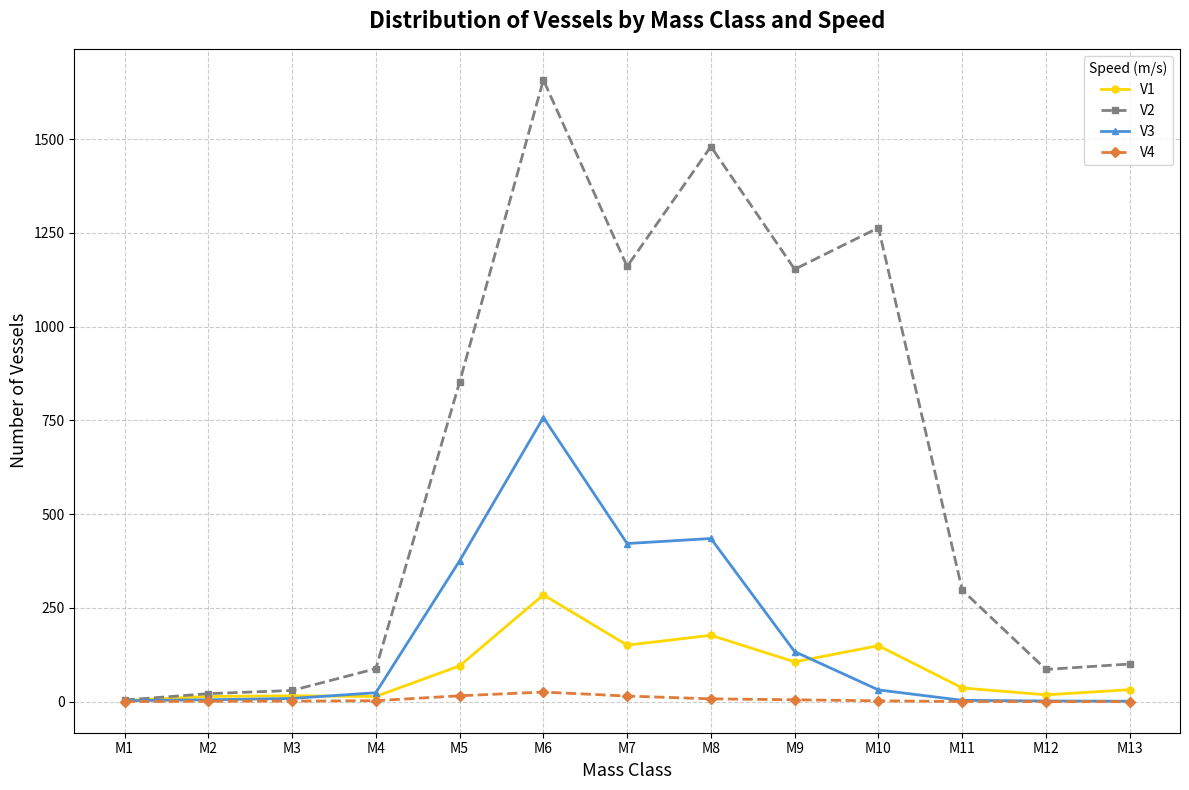

The V2 series shows 910.3 at M6. True or false?

False